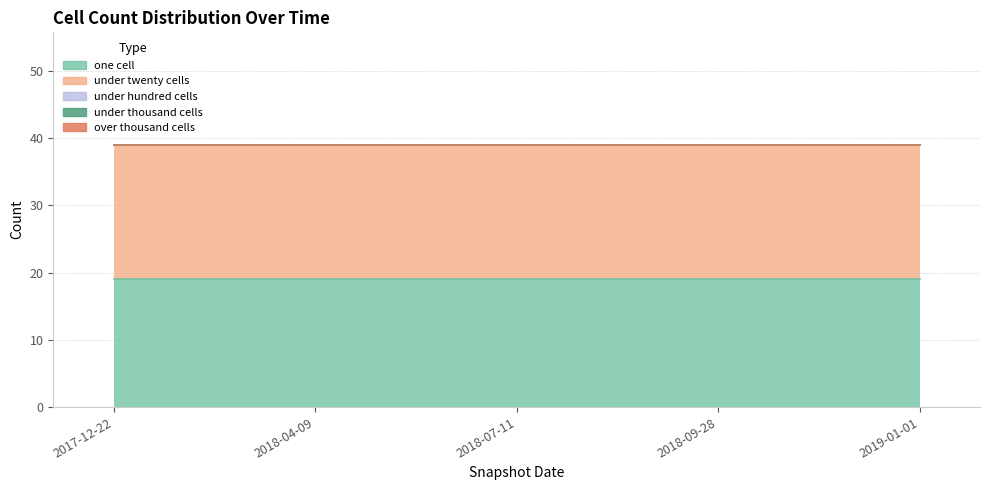

True or false: under_thousand_cells has more than 1 points higher than both neighbors.

False